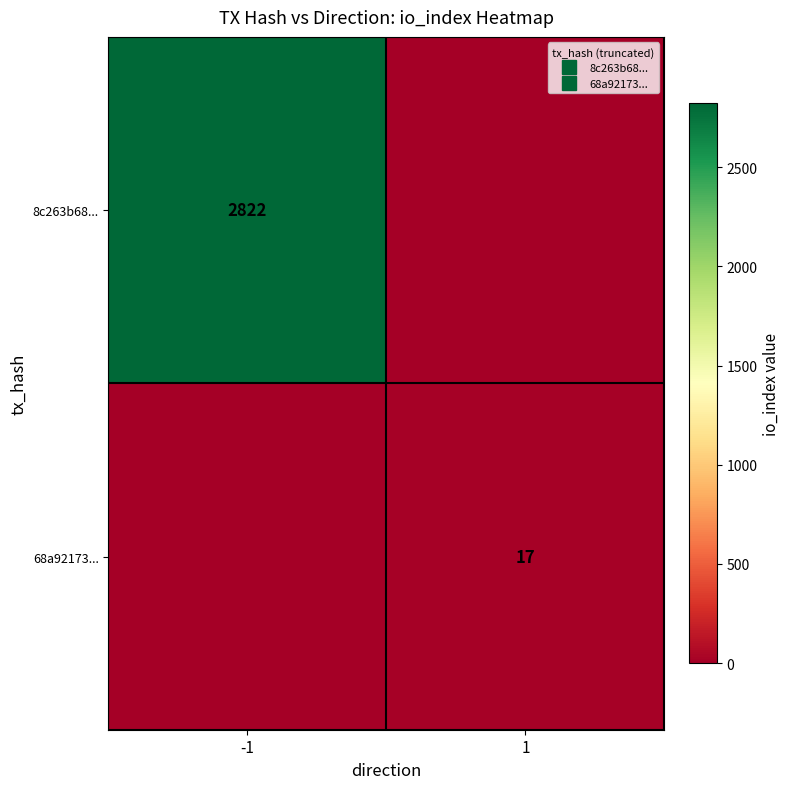

The 8c263b68... series shows 829 at -1. True or false?

False